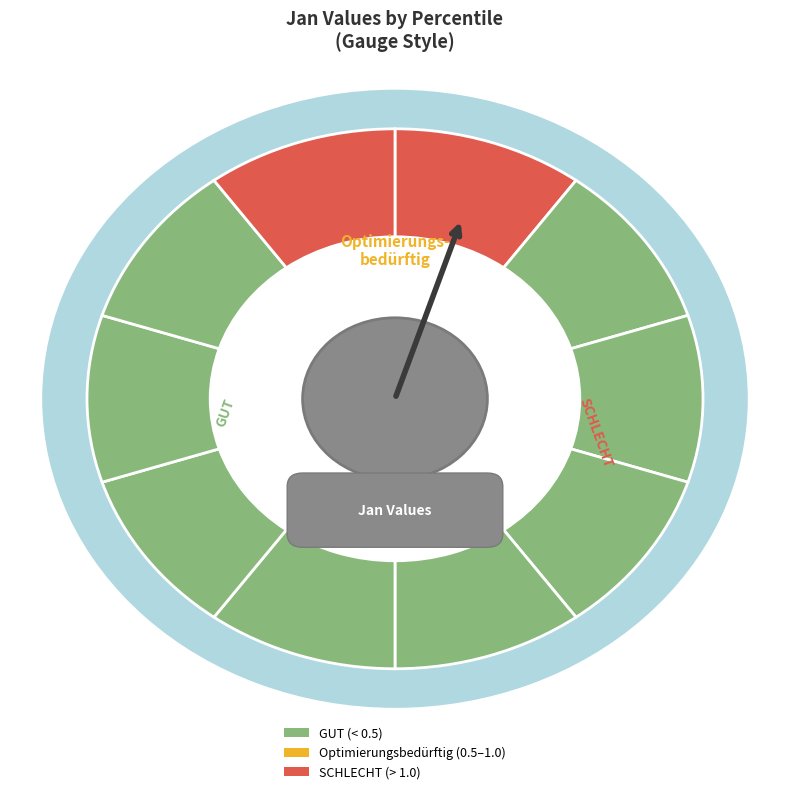

To the nearest percent, what is the combined percentage of pct05 and pct25?

47%